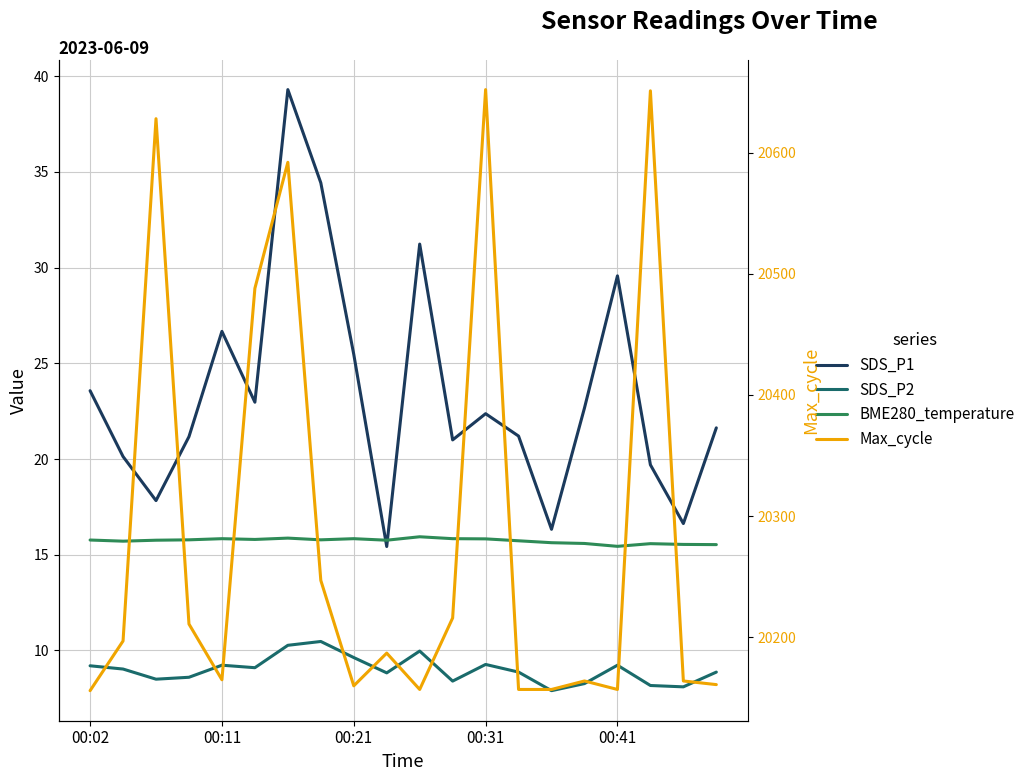

In BME280_temperature, how many points are lower than both neighbors (excluding endpoints)?

5